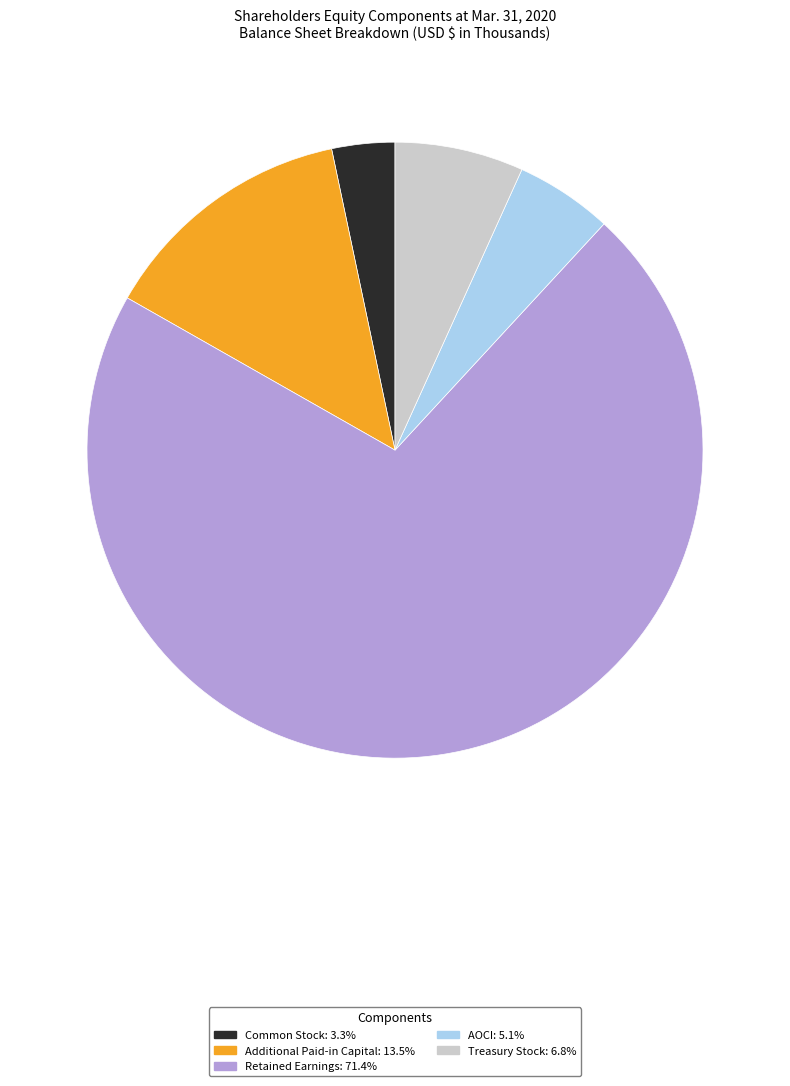

Is the sum of Common Stock and Additional Paid-in Capital greater than half?

No